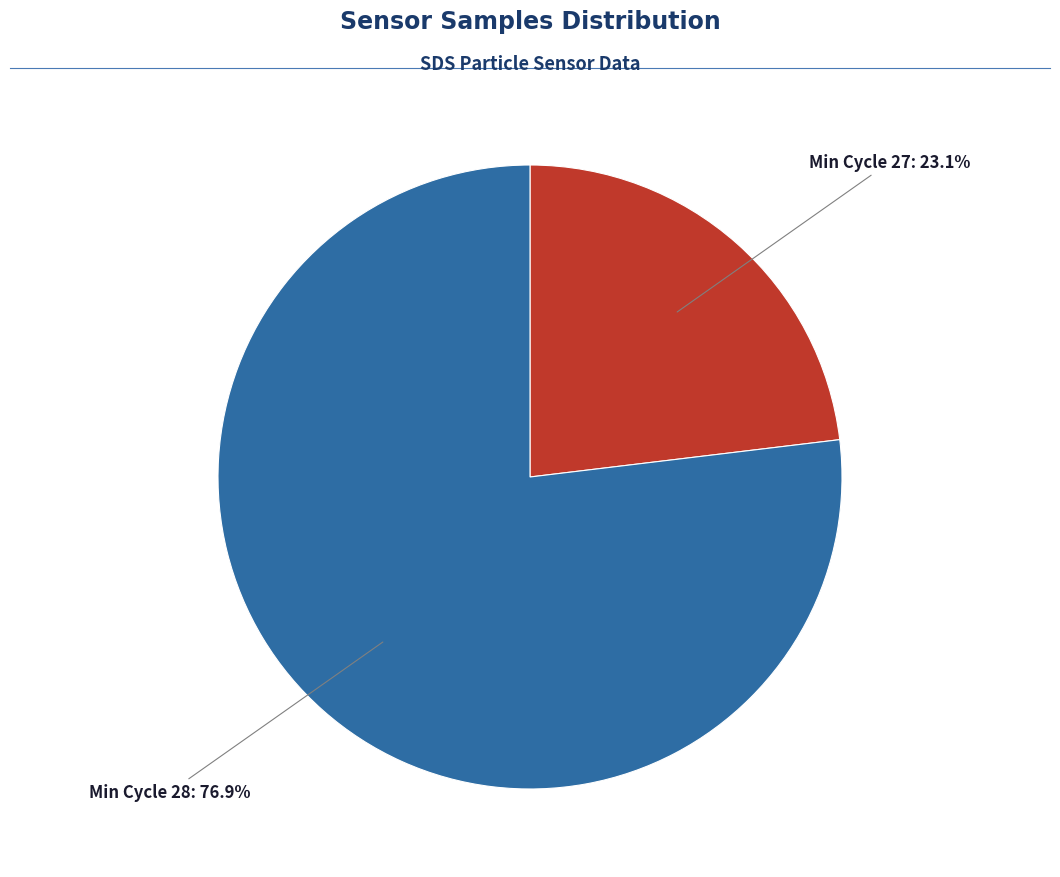

Is there a majority slice in this chart?

Yes